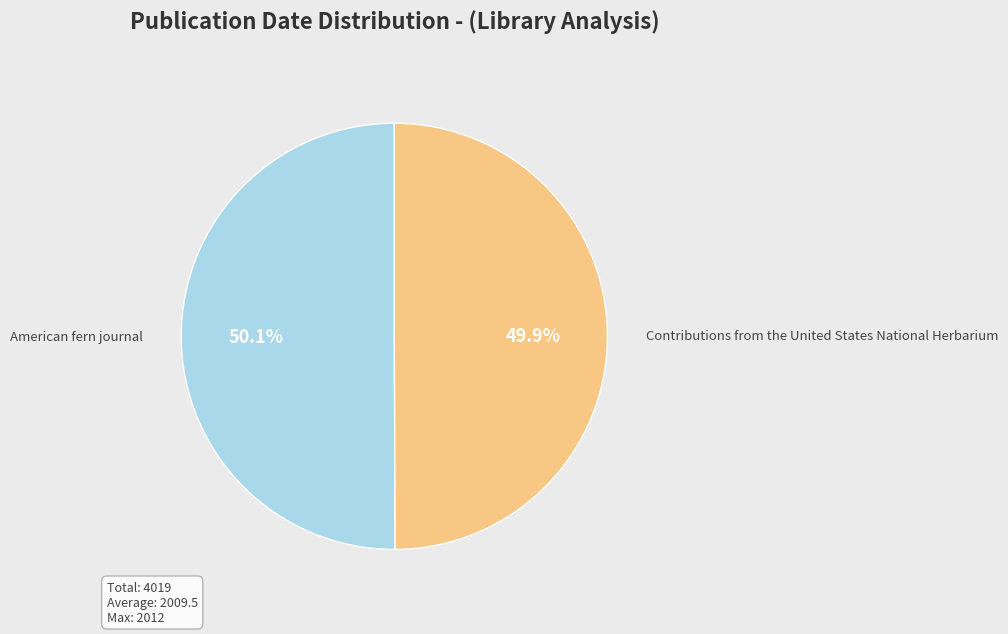

Is there a majority slice in this chart?

Yes